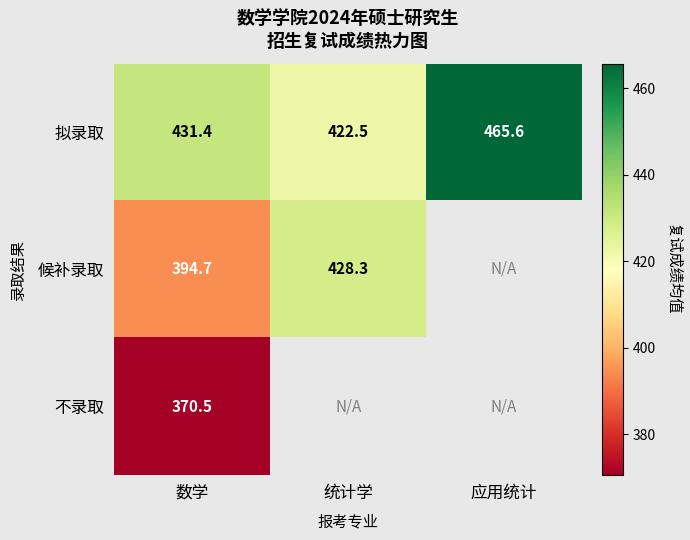

Is the value of 不录取 at 数学 greater than the value of 拟录取 at 统计学?

No